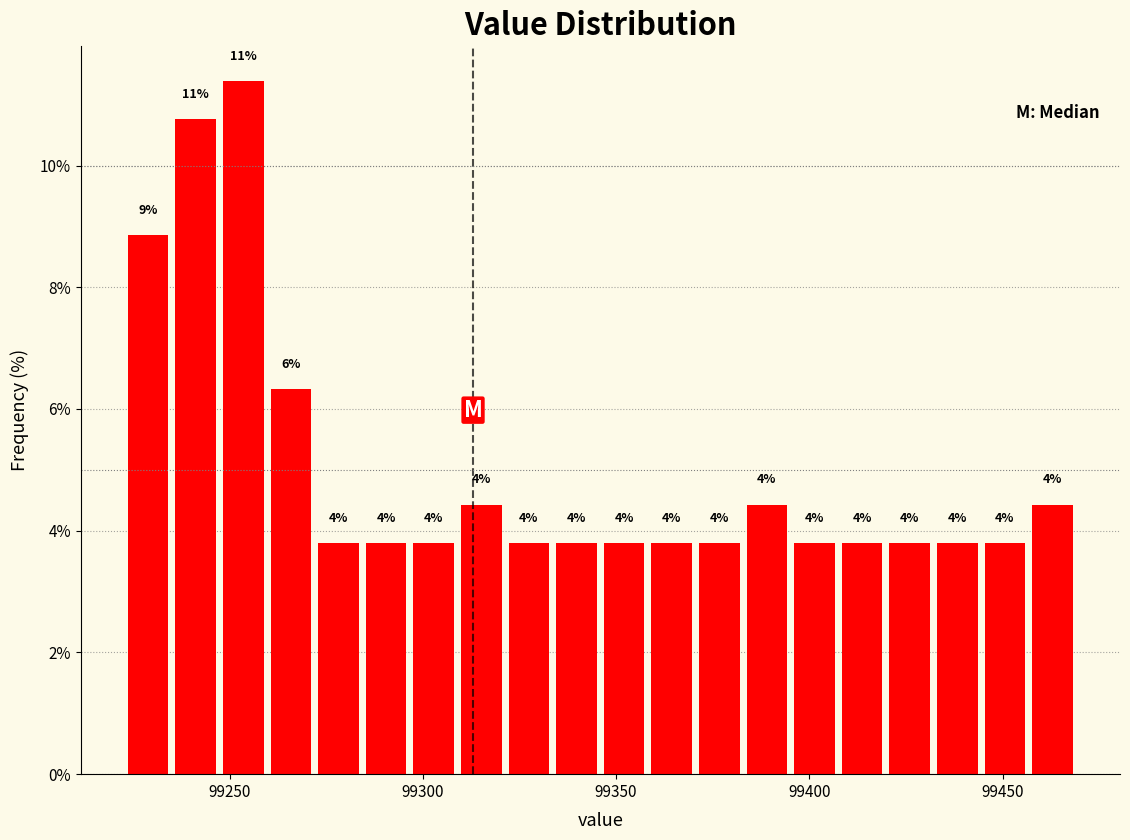

Around what value on the x-axis is the tallest bar? Give the approximate position of its centre, as read against the axis.

99255